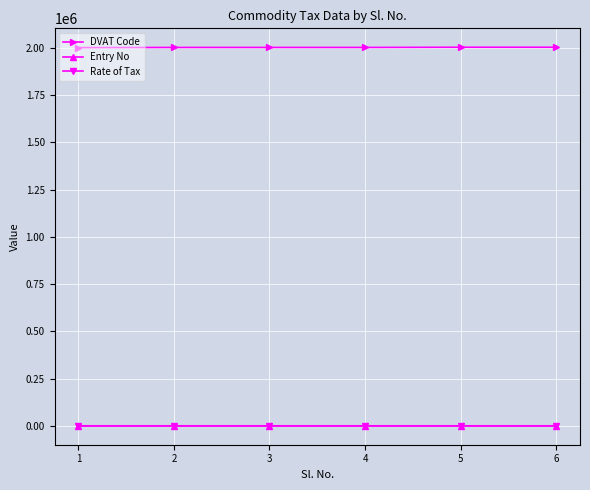

What is the spread (max minus min) of values at 3?

2002001